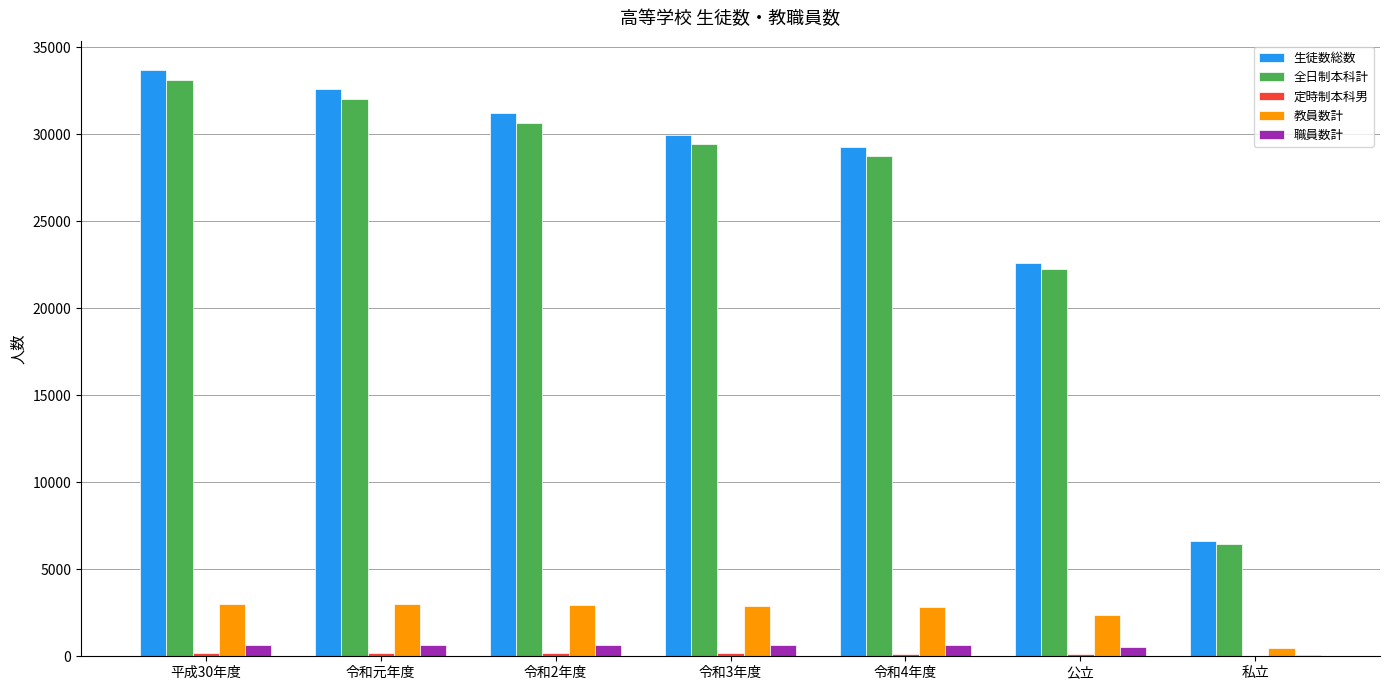

Count the number of data series in this chart.

5